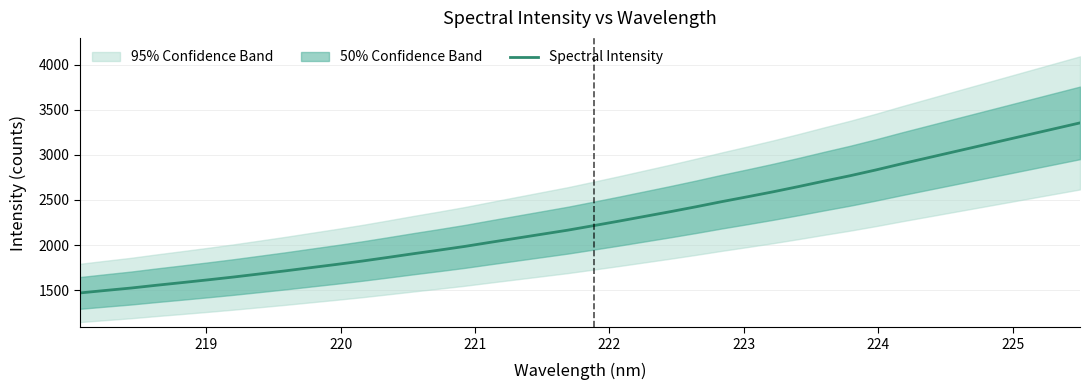

What is the maximum value for Spectral Intensity?

3355.0